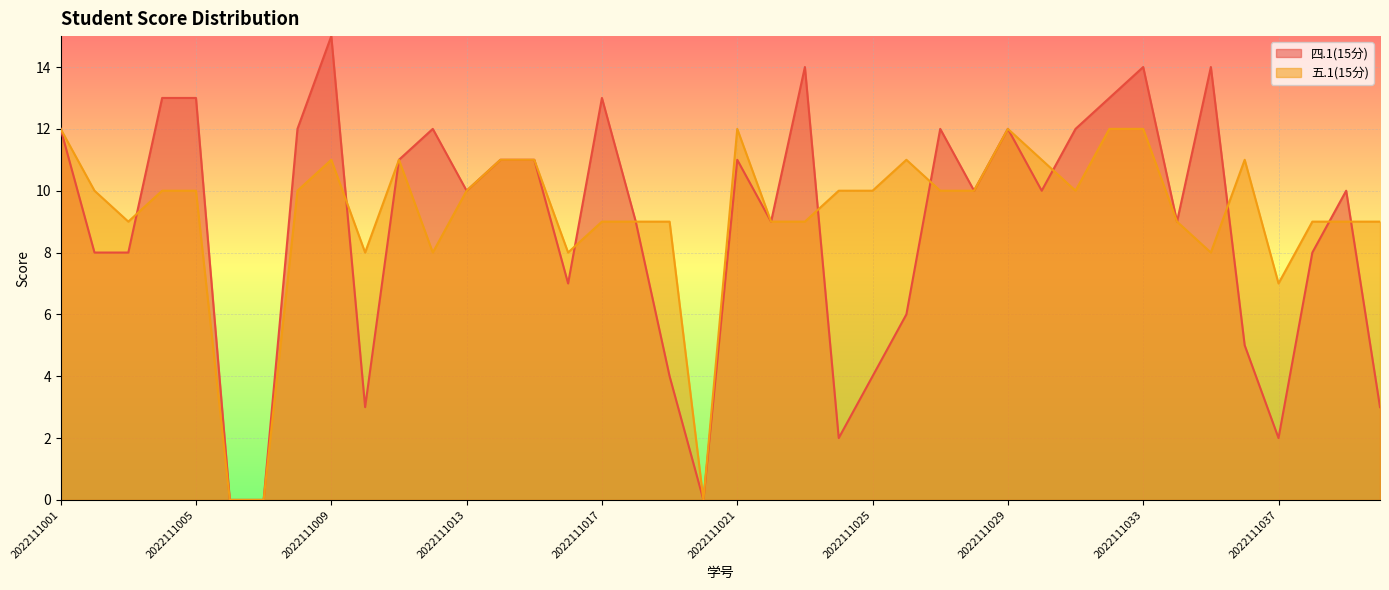

In 四.1(15分), how many points are higher than both neighbors (excluding endpoints)?

10